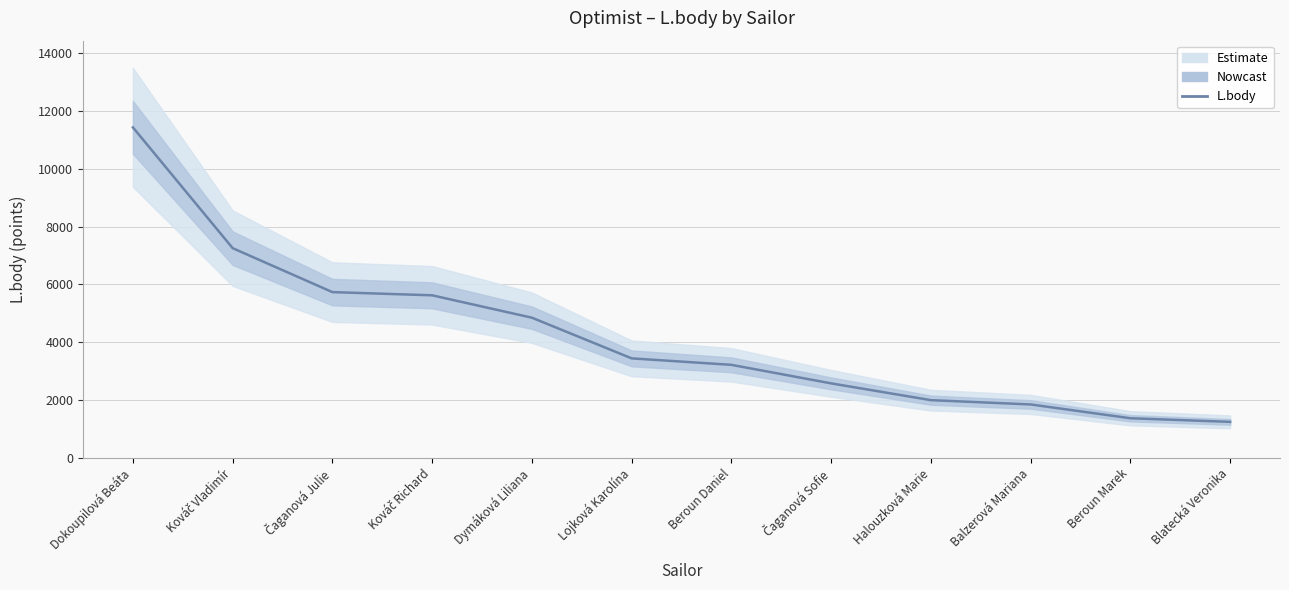

What is the approximate value at Čaganová Julie, to the nearest 50?

5750